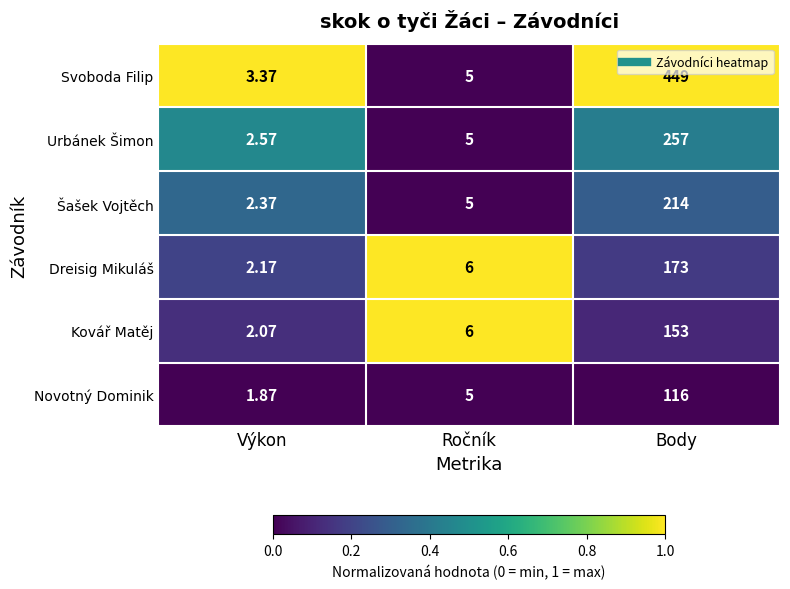

List the series in order of their peak value, highest first.

Svoboda Filip, Urbánek Šimon, Šašek Vojtěch, Dreisig Mikuláš, Kovář Matěj, Novotný Dominik